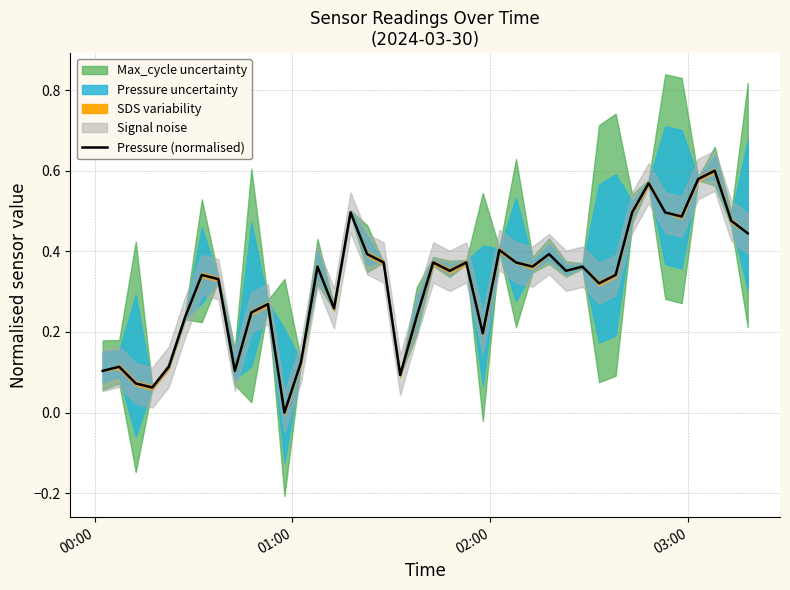

Count the values in the range 0 to 1.

40